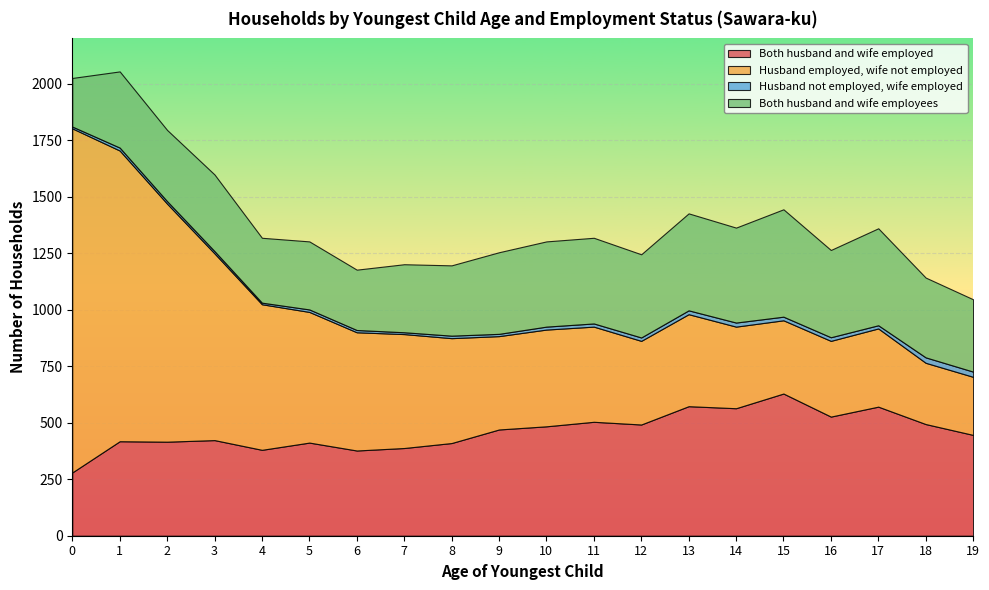

What is the value of the Both husband and wife employed point at the 9th from the left?

410